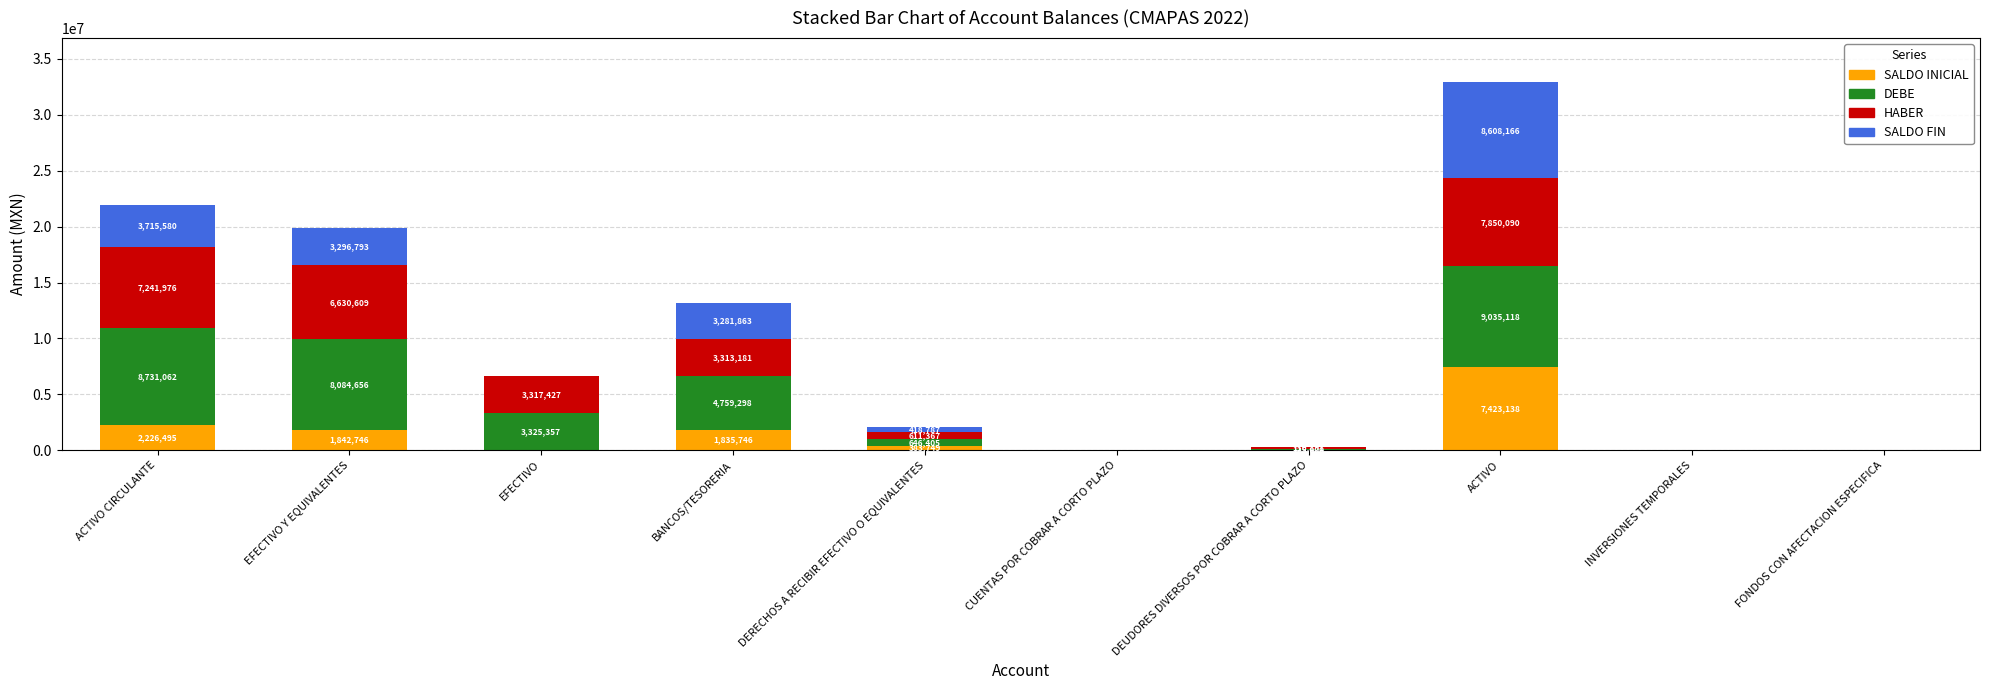

At which category is the sum across all series the highest?

ACTIVO